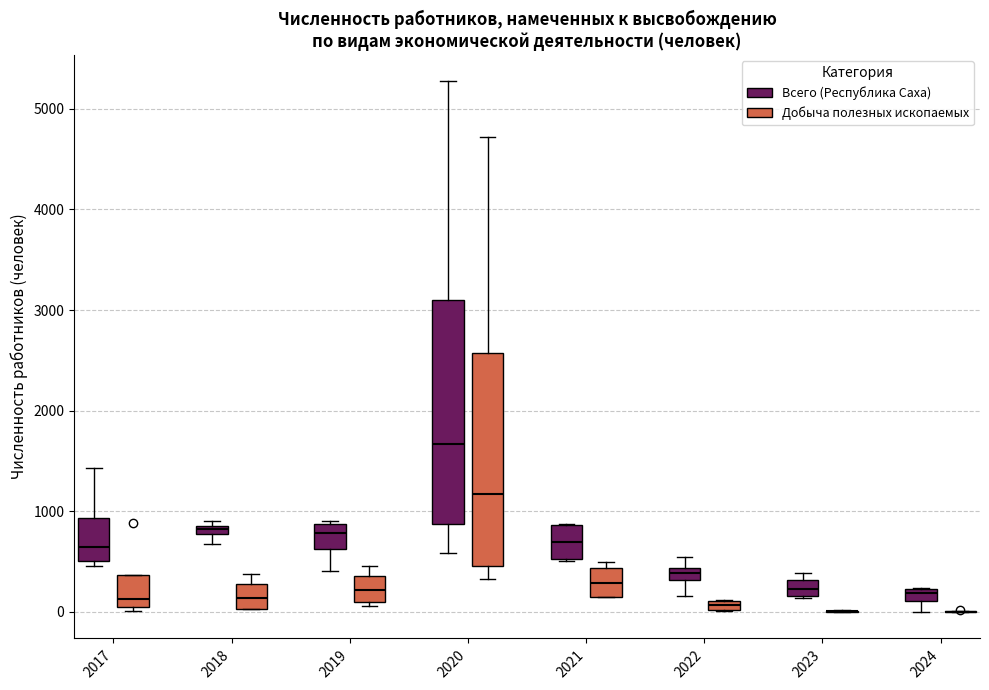

Which box is the tallest, from its lower edge to its upper edge?

2020 (Всего (Республика Саха))